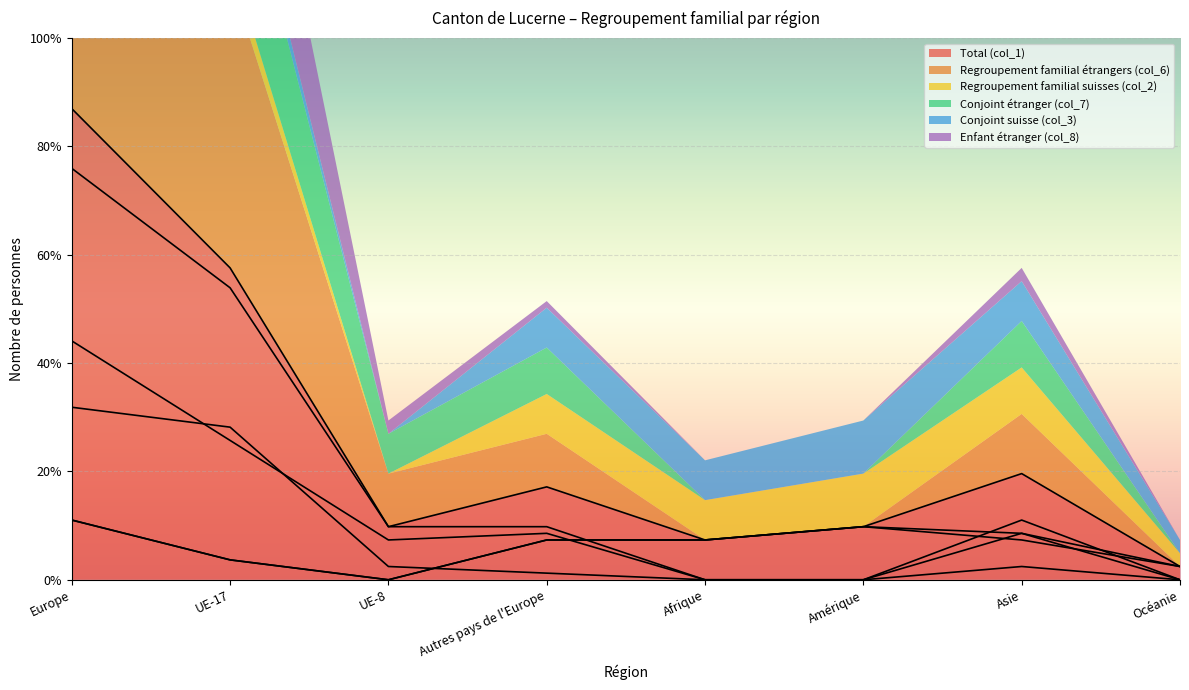

What is the value of the Total (col_1) point at the 5th from the left?

6